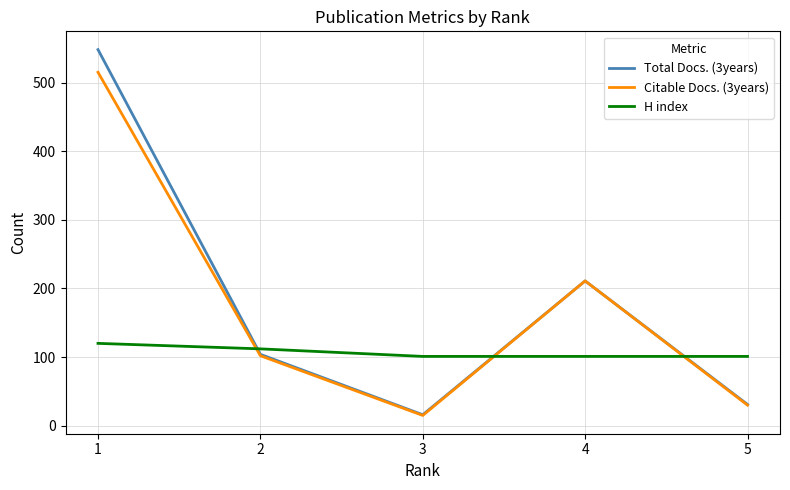

What is the difference between the maximum and second lowest values in the Total Docs. (3years) series?

517